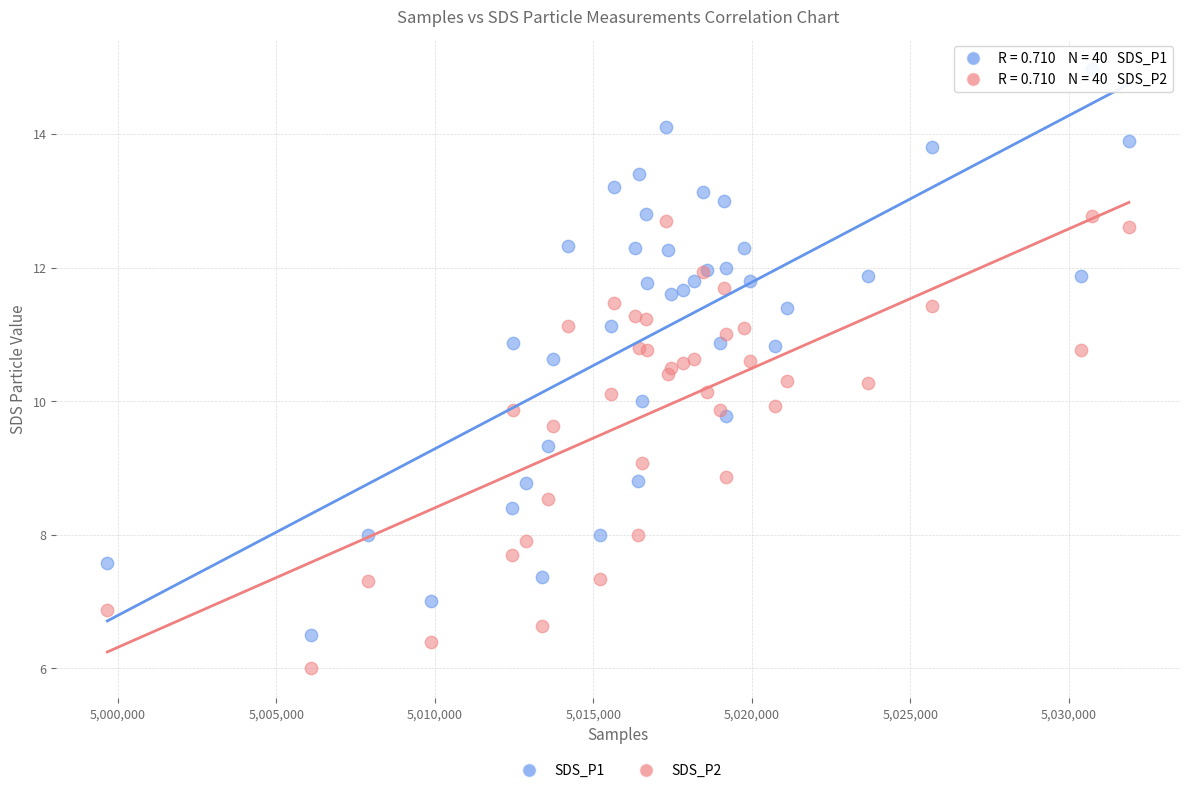

What is the X range (max minus min) for the scatter plot?

32218.0